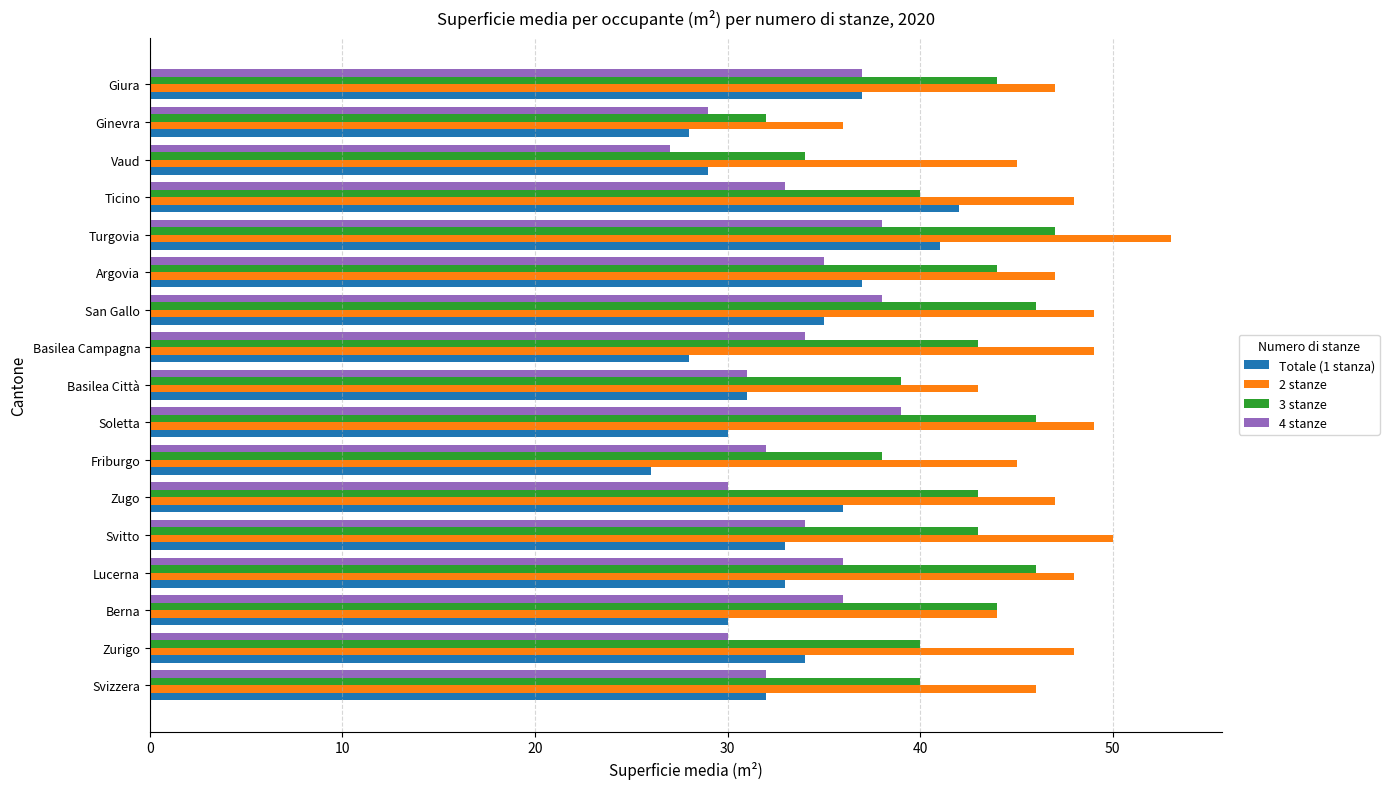

Count the number of categories in the chart.

17